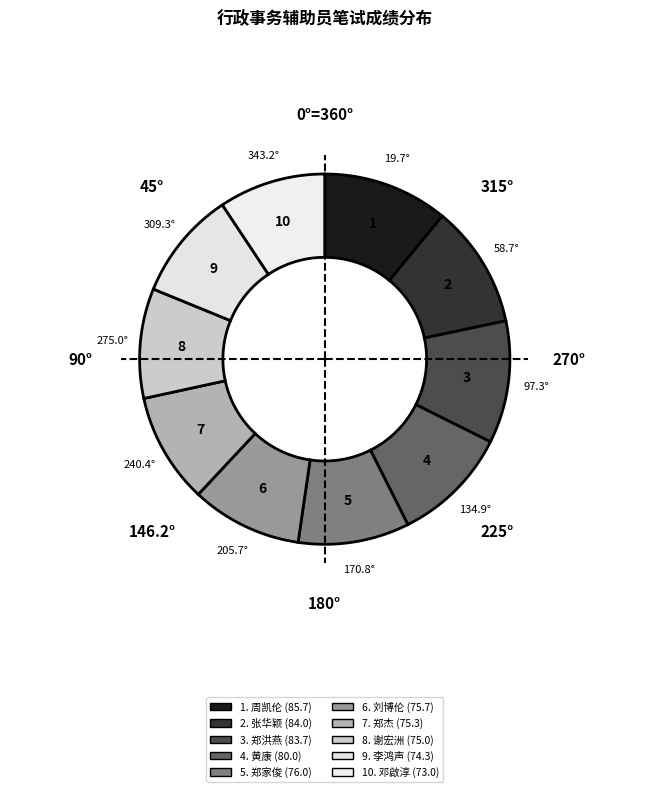

Rank the categories by value from highest to lowest.

周凯伦, 张华颖, 郑洪燕, 黄康, 郑家俊, 刘博伦, 郑杰, 谢宏洲, 李鸿声, 邓啟淳